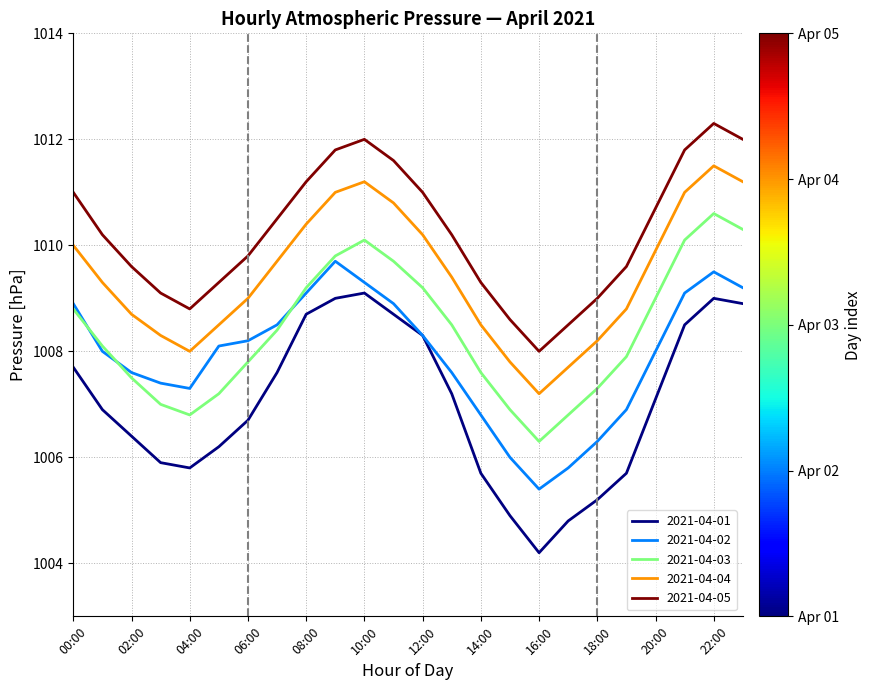

How many series are shown in this chart?

5